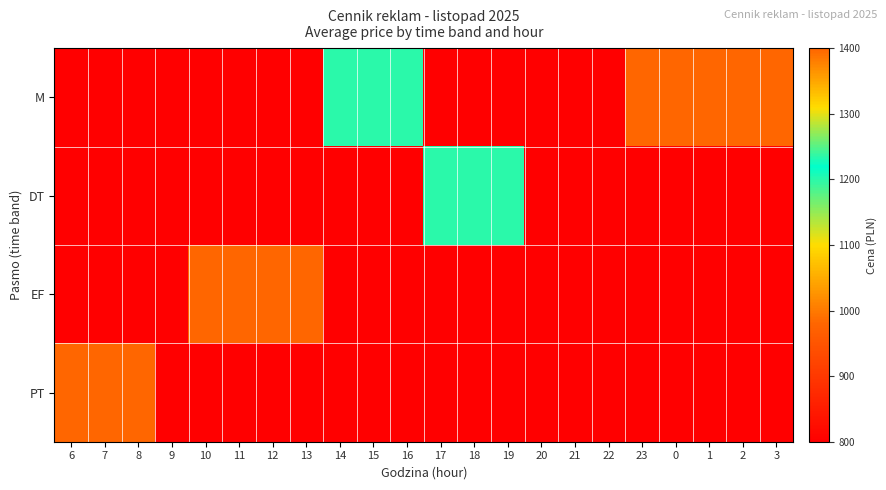

Reading right to left, transcribe all the data shown in this chart.

M: 3=1400	2=1400	1=1400	0=1400	23=1400	22=800	21=800	20=800	19=800	18=800	17=800	16=1200	15=1200	14=1200	13=800	12=800	11=800	10=800	9=800	8=800	7=800	6=800
DT: 3=800	2=800	1=800	0=800	23=800	22=800	21=800	20=800	19=1200	18=1200	17=1200	16=800	15=800	14=800	13=800	12=800	11=800	10=800	9=800	8=800	7=800	6=800
EF: 3=800	2=800	1=800	0=800	23=800	22=800	21=800	20=800	19=800	18=800	17=800	16=800	15=800	14=800	13=1400	12=1400	11=1400	10=1400	9=800	8=800	7=800	6=800
PT: 3=800	2=800	1=800	0=800	23=800	22=800	21=800	20=800	19=800	18=800	17=800	16=800	15=800	14=800	13=800	12=800	11=800	10=800	9=800	8=1400	7=1400	6=1400